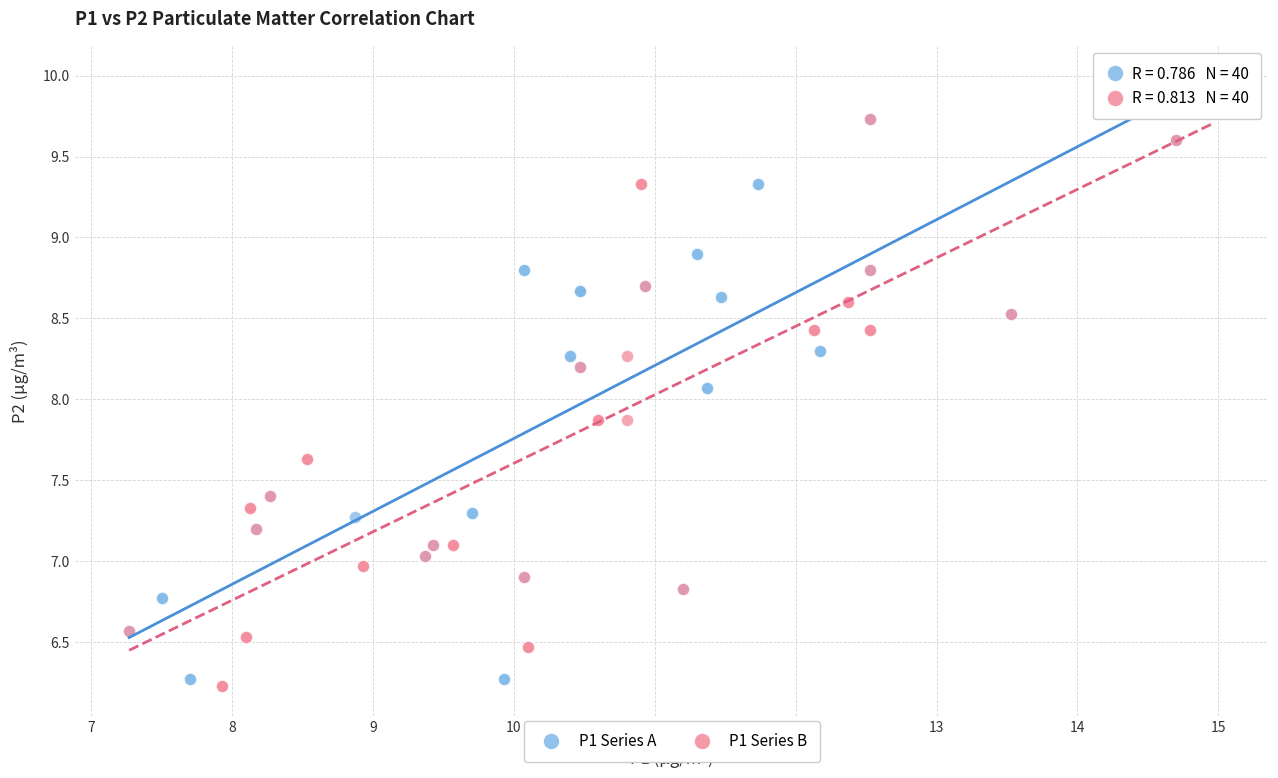

Which series has the largest Y range (max minus min)?

P1 Series B